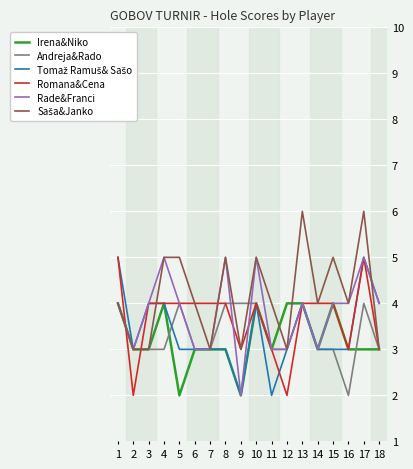

What is the maximum value shown in the chart?

6